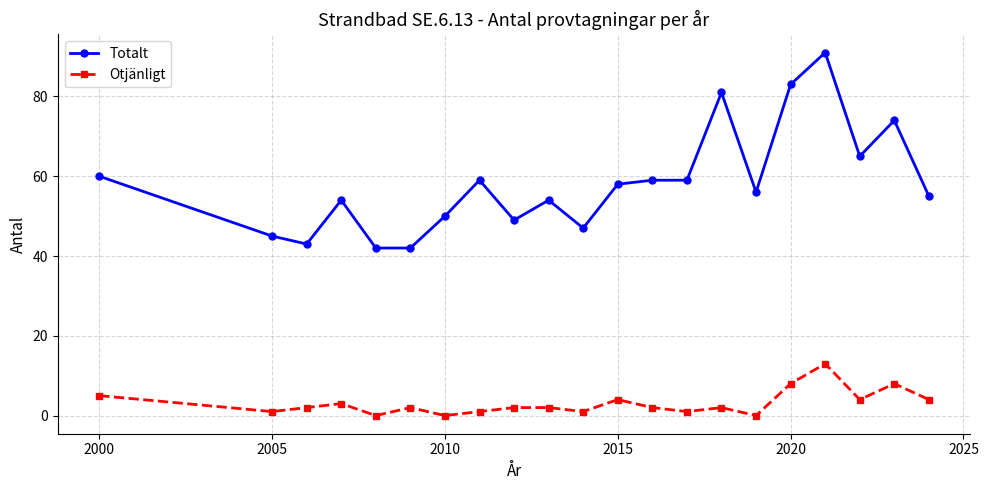

True or false: Totalt and Otjänligt cross at least once.

False